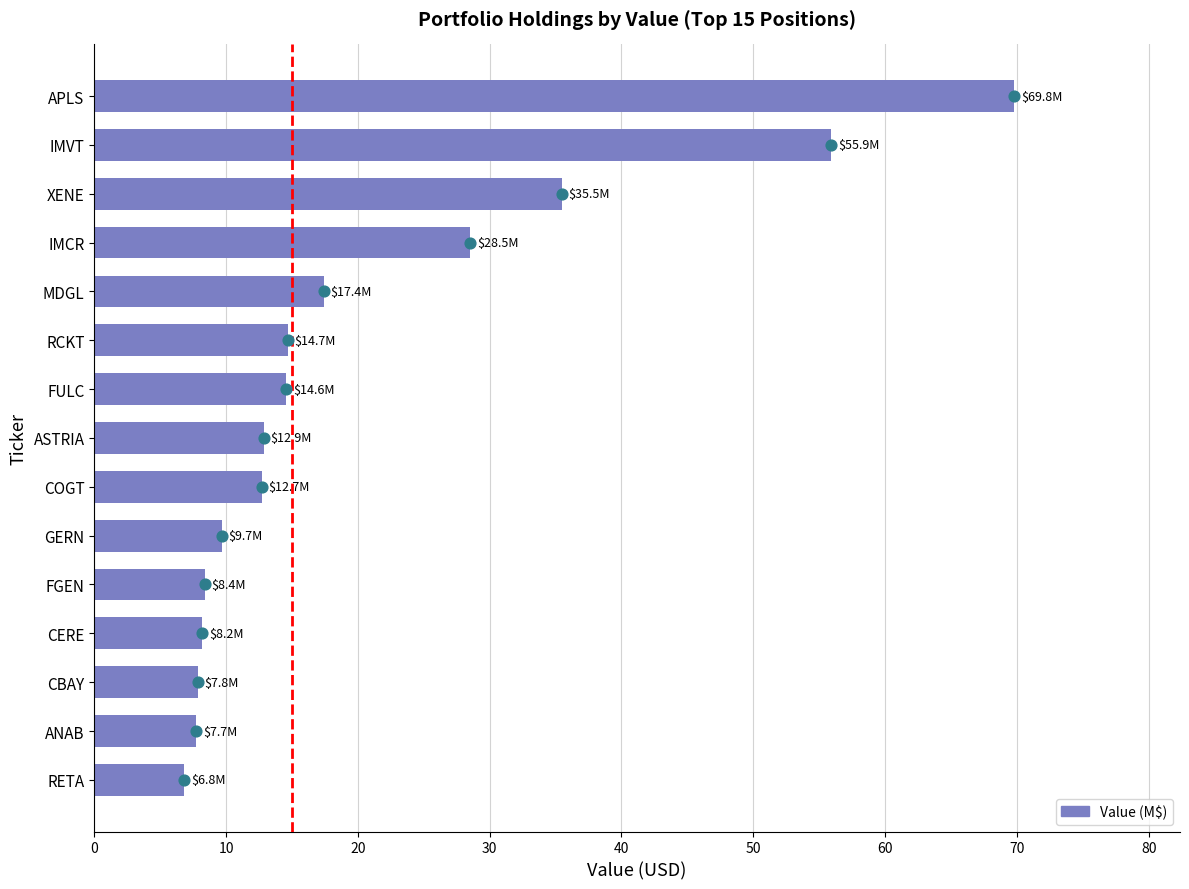

What is the ratio of the value at COGT to the value at ANAB?

1.6